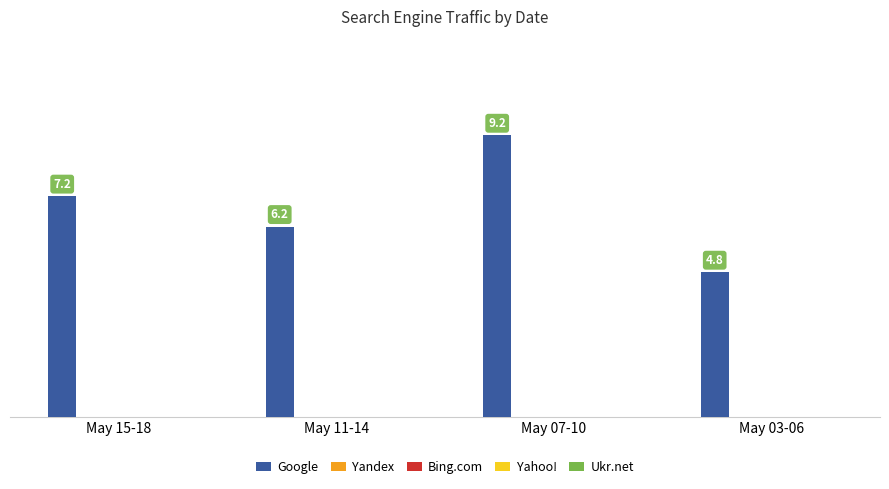

What is the minimum value shown in the chart?

4.8